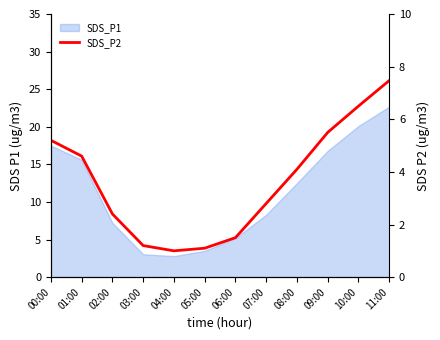

The chart shows a value of 2.9 at 09:00. True or false?

False